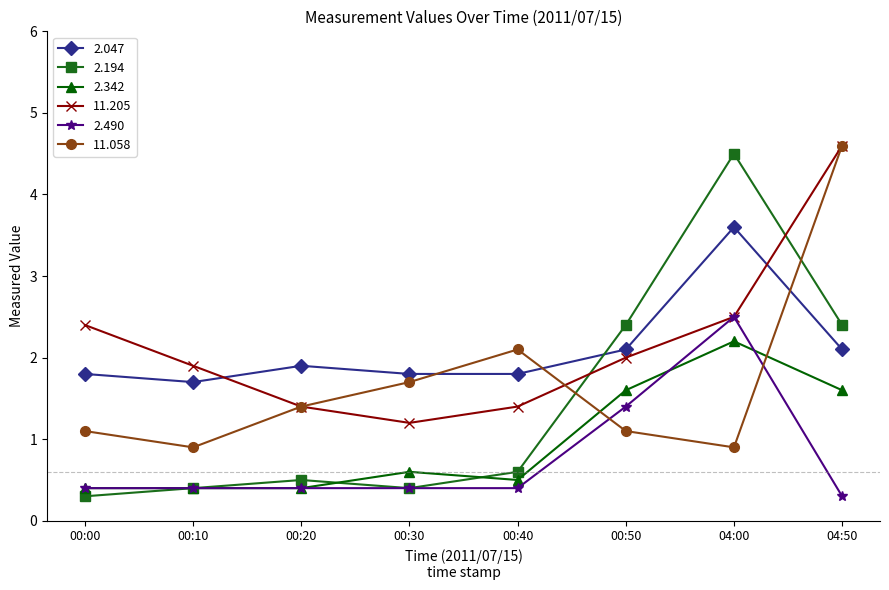

Which series has the widest spread of values?

2.194